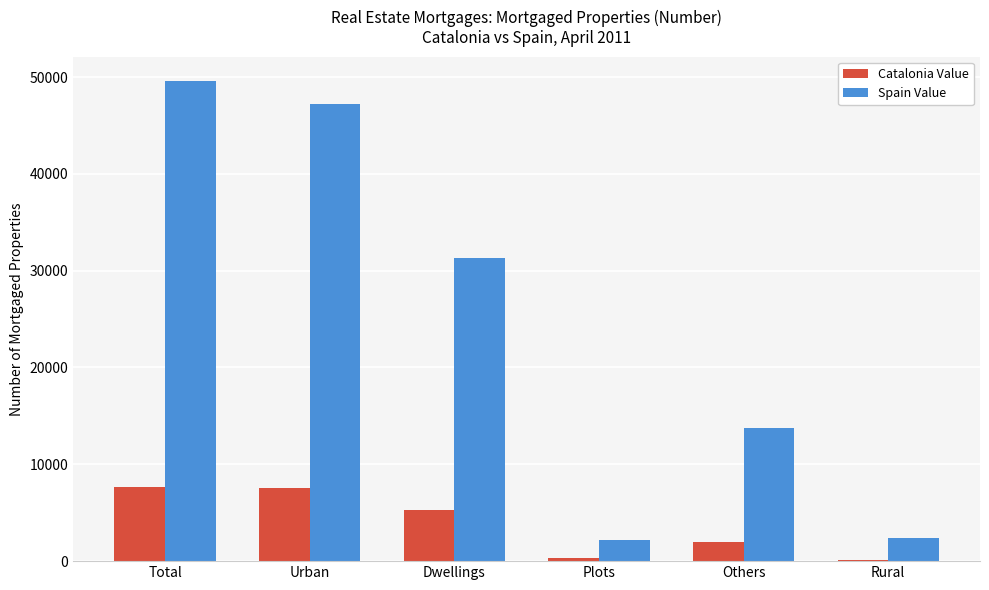

The value of Spain Value at Urban is 27200. True or false?

False